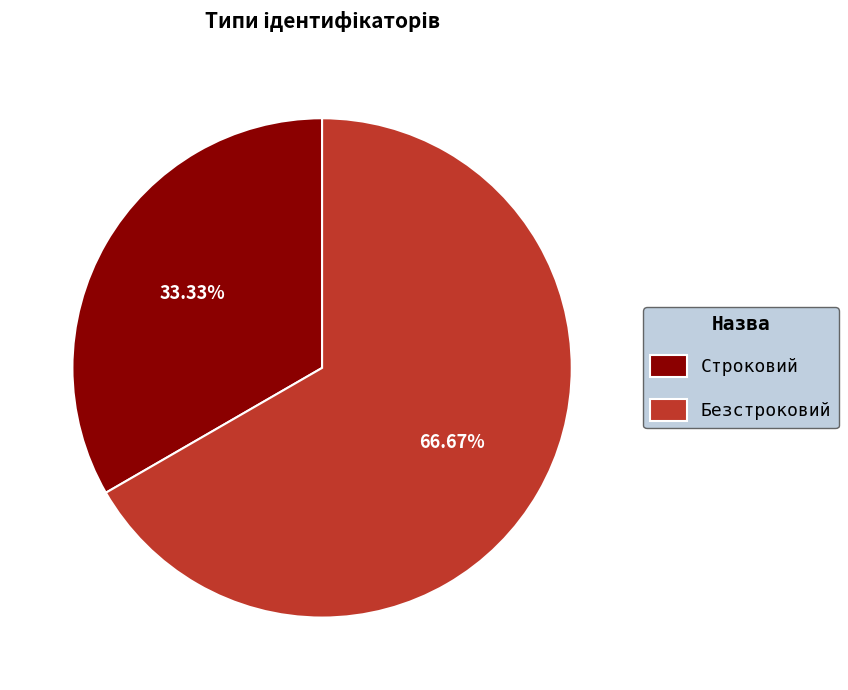

What is the largest slice in the pie chart?

Безстроковий